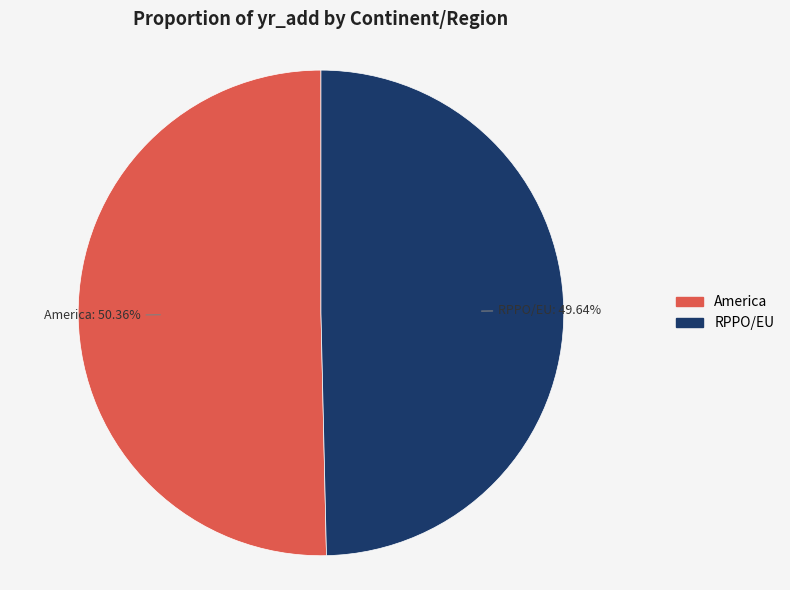

What percentage is the America slice, to the nearest percent?

50%